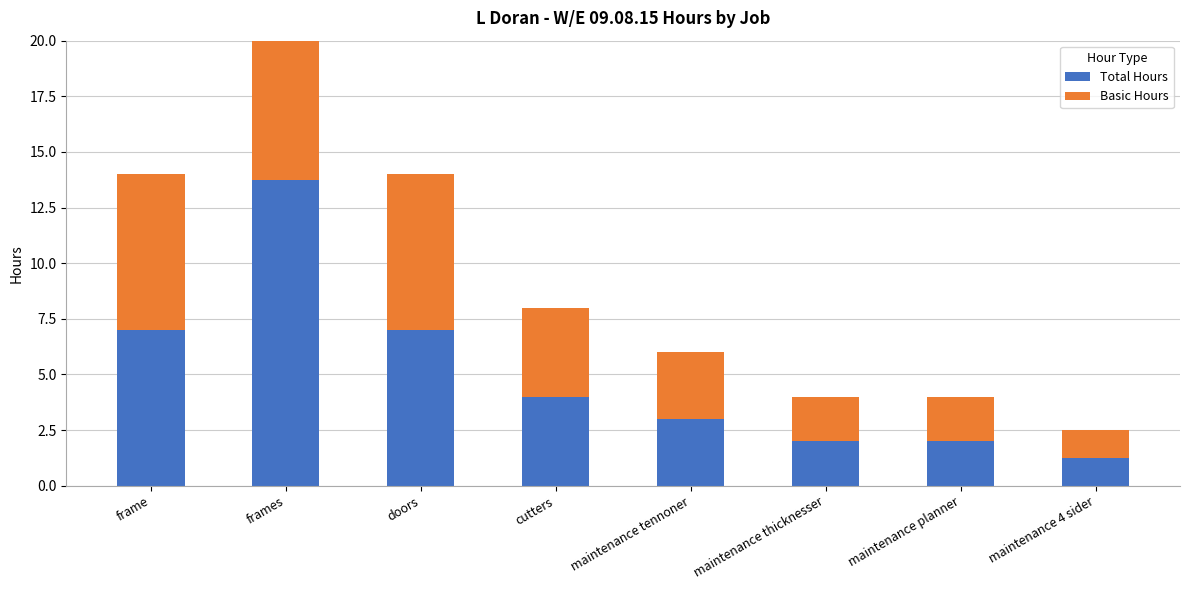

At which label does Total Hours reach its peak?

frames